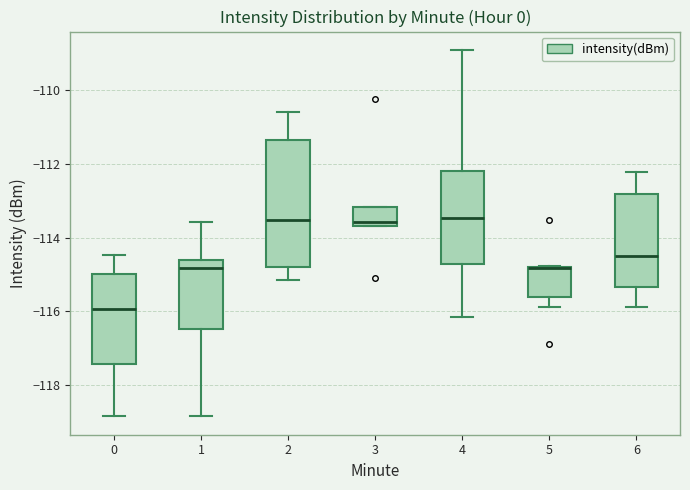

Reading left to right, transcribe this box plot: for each box, give where its median line is, the range the box spans, and where its two whiskers end, as read against the y-axis. The values are not printed on the chart, so give them approximately, as read against the axis.

0: median -116.0, box -117.4 to -115.0, whiskers -118.8 to -114.4
1: median -114.8, box -116.4 to -114.6, whiskers -118.8 to -113.6
2: median -113.6, box -114.8 to -111.4, whiskers -115.2 to -110.6
3: median -113.6 (just above the box's lower edge), box -113.6 to -113.2, whiskers -113.6 to -113.2
4: median -113.4, box -114.8 to -112.2, whiskers -116.2 to -109.0
5: median -114.8 (drawn on the box's upper edge), box -115.6 to -114.8, whiskers -115.8 to -114.8
6: median -114.4, box -115.4 to -112.8, whiskers -115.8 to -112.2